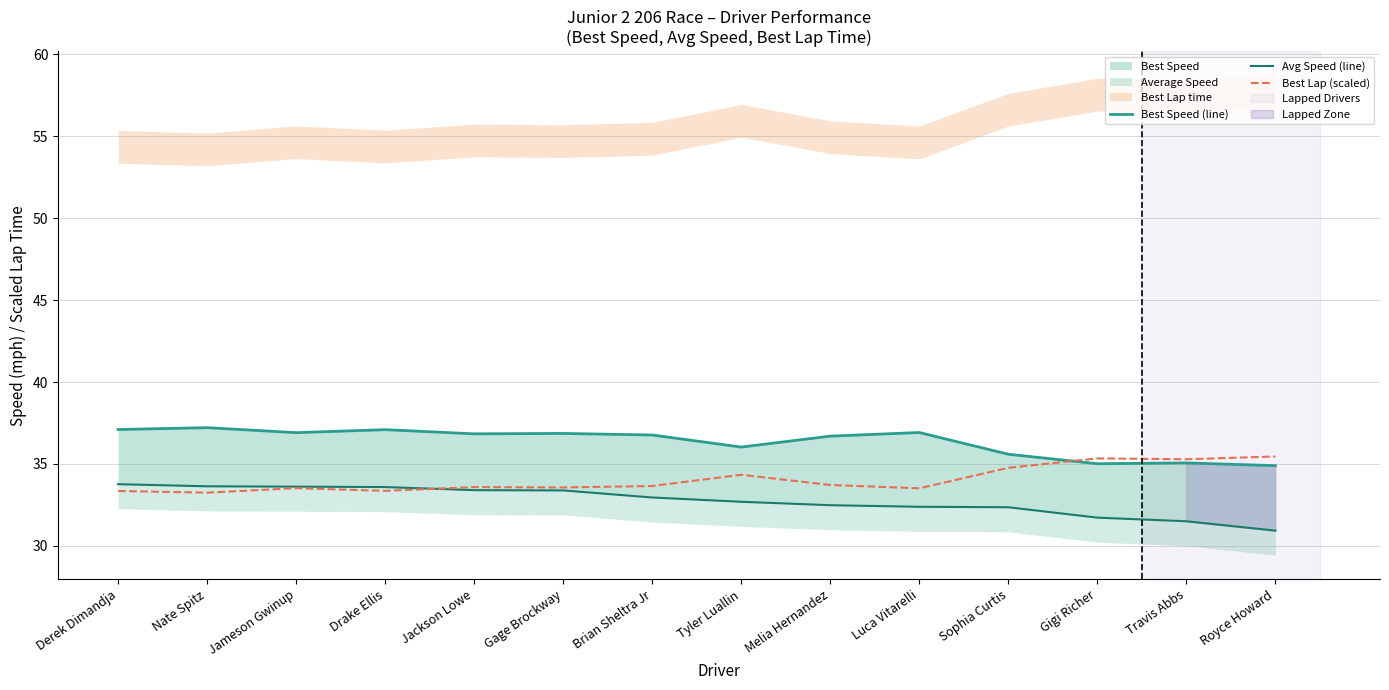

At which category does Best Speed (line) reach its first local valley?

Jameson Gwinup